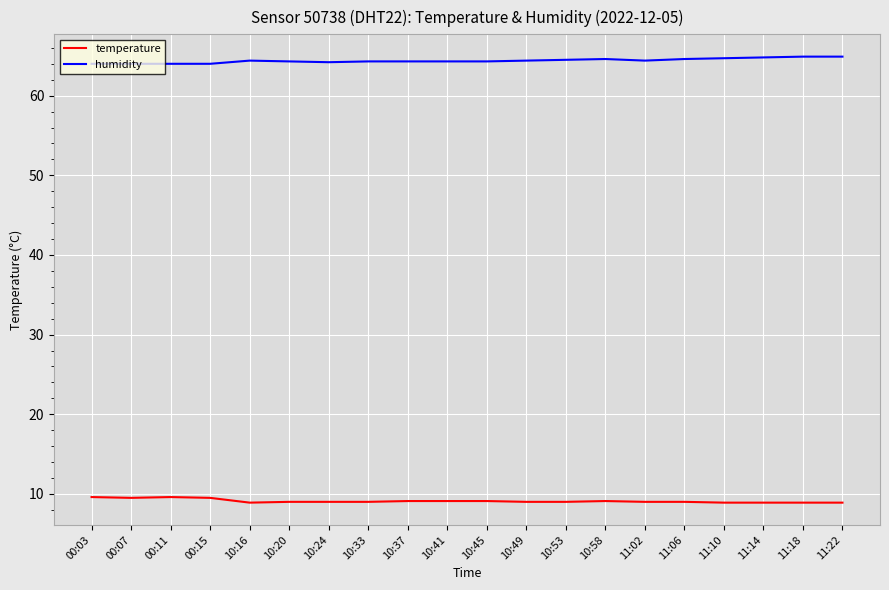

True or false: temperature has more than 0 interior local peaks.

True